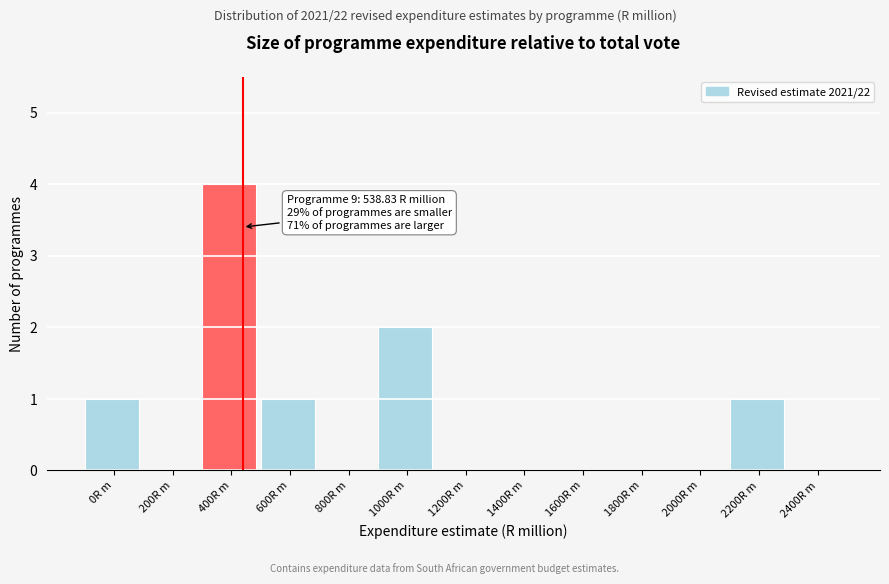

Reading left to right, extract all data points from this chart.

0R m=1	200R m=0	400R m=4	600R m=1	800R m=0	1000R m=2	1200R m=0	1400R m=0	1600R m=0	1800R m=0	2000R m=0	2200R m=1	2400R m=0